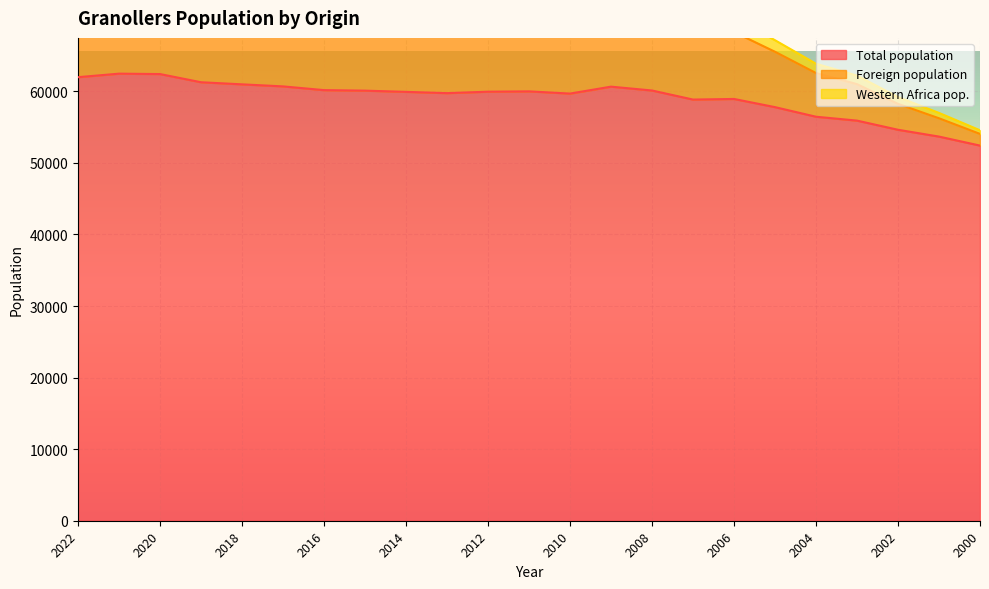

Count the number of data series in this chart.

3